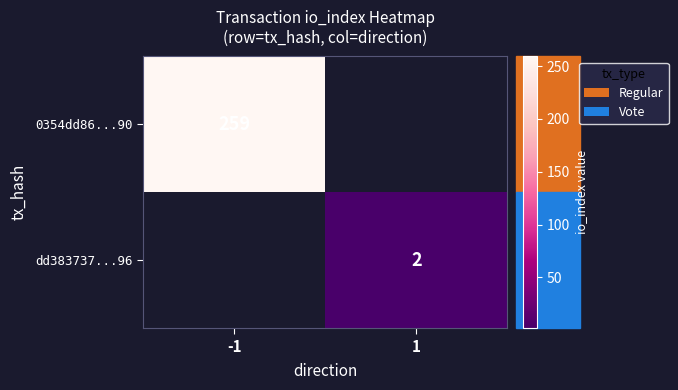

True or false: 0354dd86...90 has a value of 97 at -1.

False